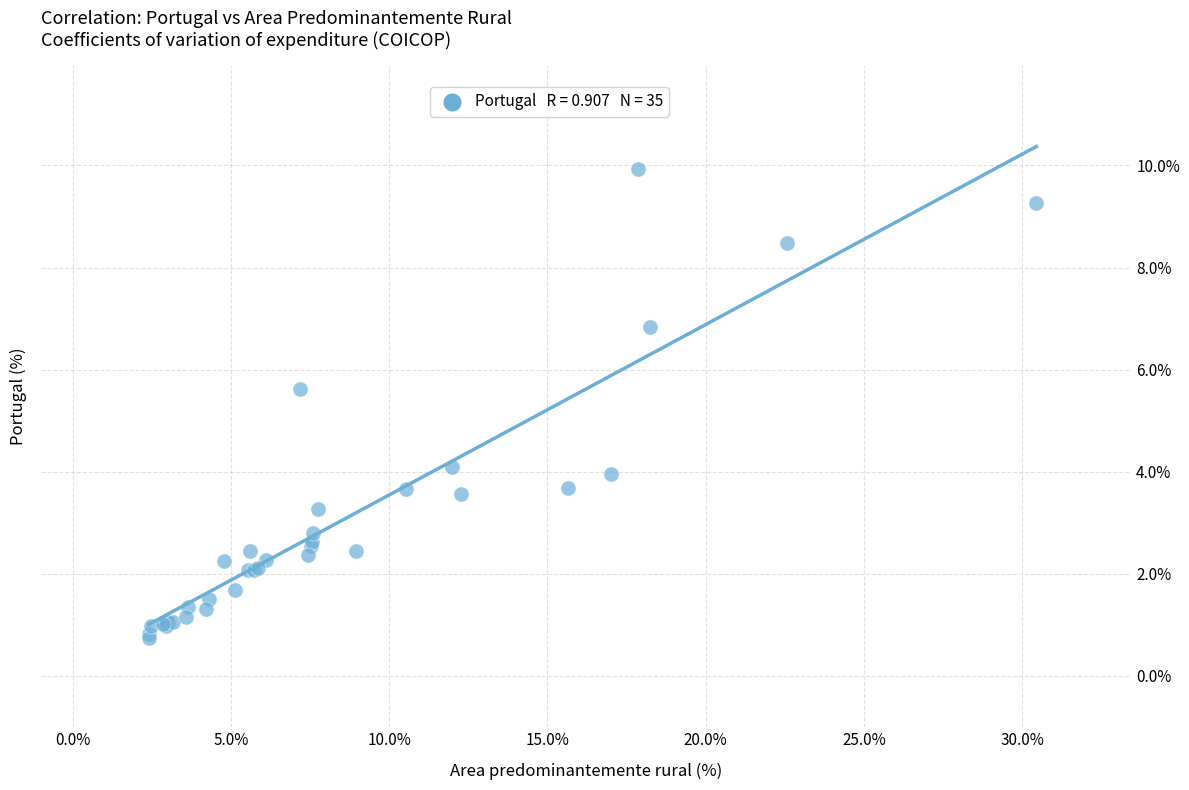

What Y value in the scatter plot is closest to 5?

5.6